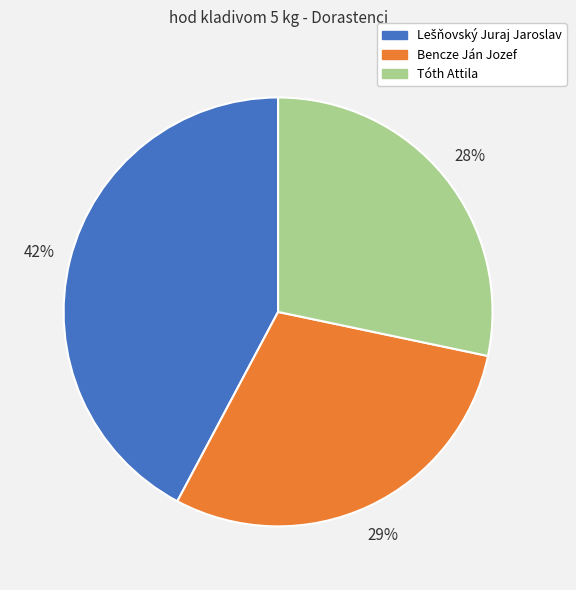

Which slice is the smallest?

Tóth Attila